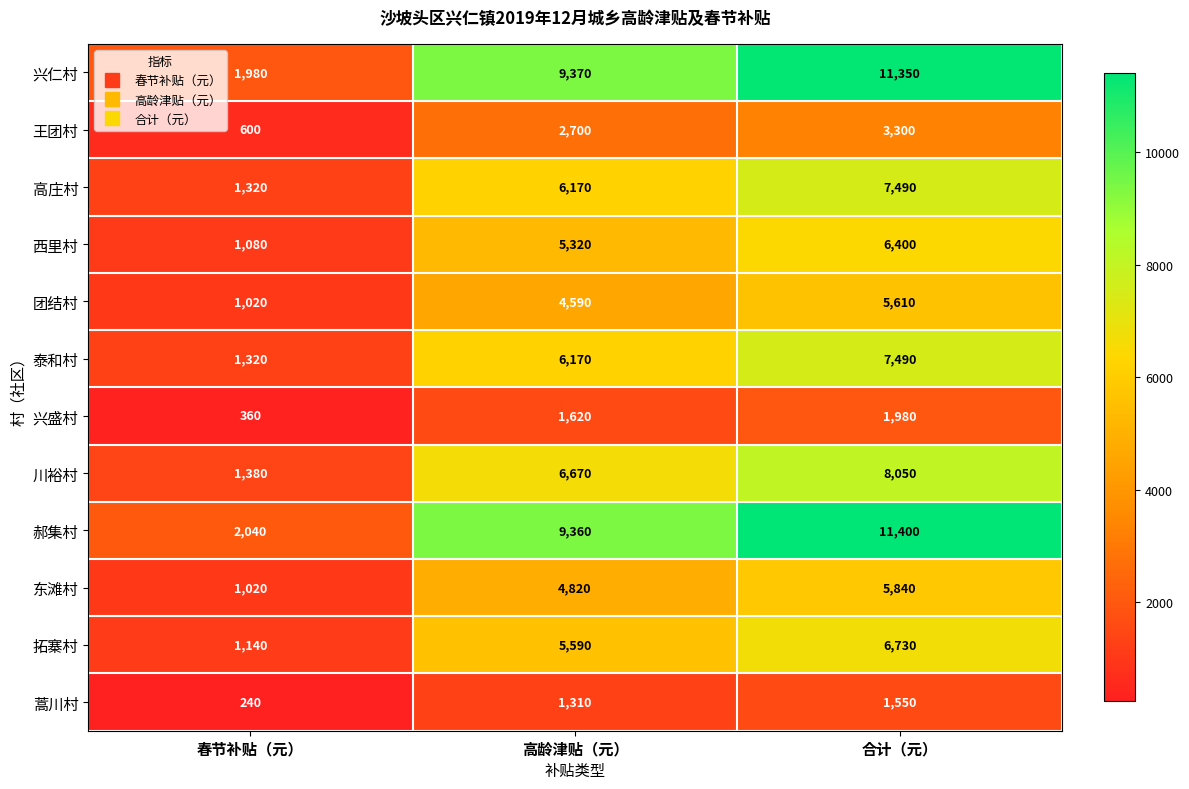

Which label corresponds to the smallest value in the chart?

春节补贴（元）